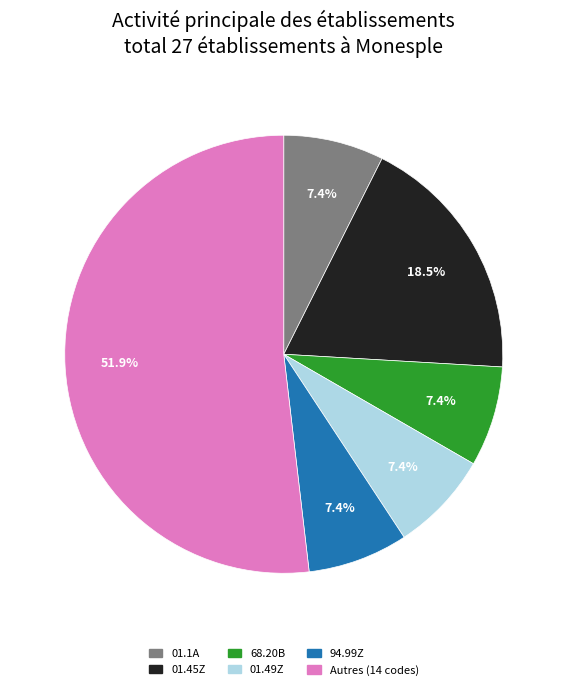

Count the number of slices in the pie.

6